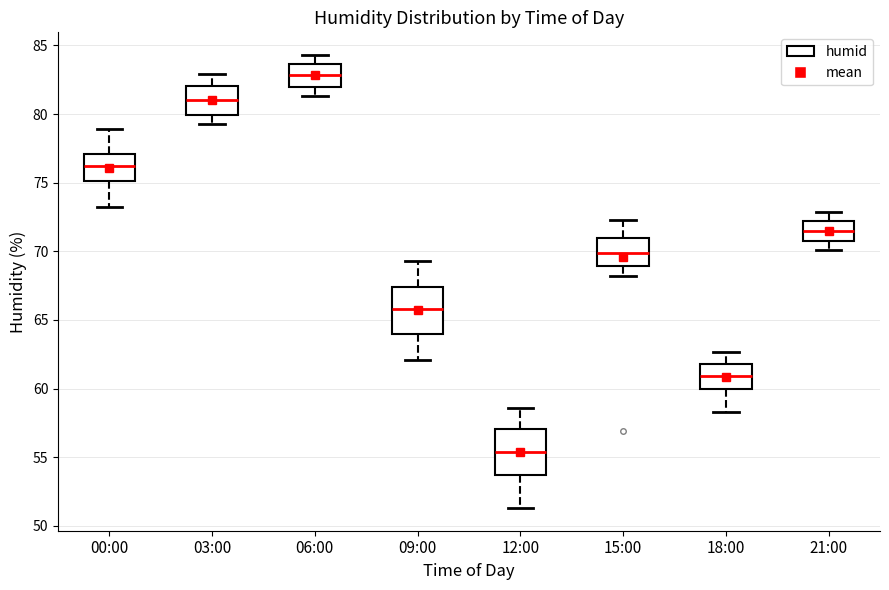

Reading left to right, transcribe this box plot: for each box, give where its median line is, the range the box spans, and where its two whiskers end, as read against the y-axis. The values are not printed on the chart, so give them approximately, as read against the axis.

00:00: median 76.0, box 75.0 to 77.0, whiskers 73.0 to 79.0
03:00: median 81.0, box 80.0 to 82.0, whiskers 79.5 to 83.0
06:00: median 83.0, box 82.0 to 83.5, whiskers 81.5 to 84.5
09:00: median 66.0, box 64.0 to 67.5, whiskers 62.0 to 69.5
12:00: median 55.5, box 53.5 to 57.0, whiskers 51.5 to 58.5
15:00: median 70.0, box 69.0 to 71.0, whiskers 68.0 to 72.5
18:00: median 61.0, box 60.0 to 62.0, whiskers 58.5 to 62.5
21:00: median 71.5, box 70.5 to 72.0, whiskers 70.0 to 73.0